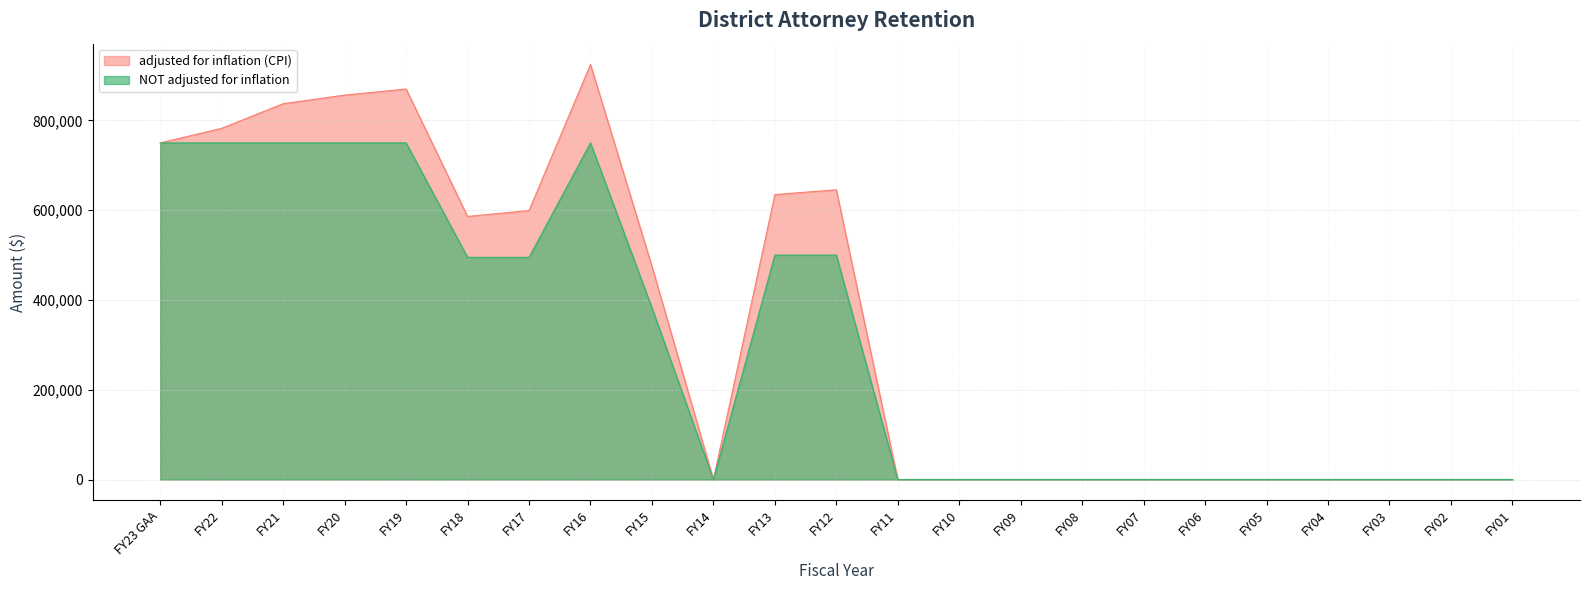

Count the number of data series in this chart.

2